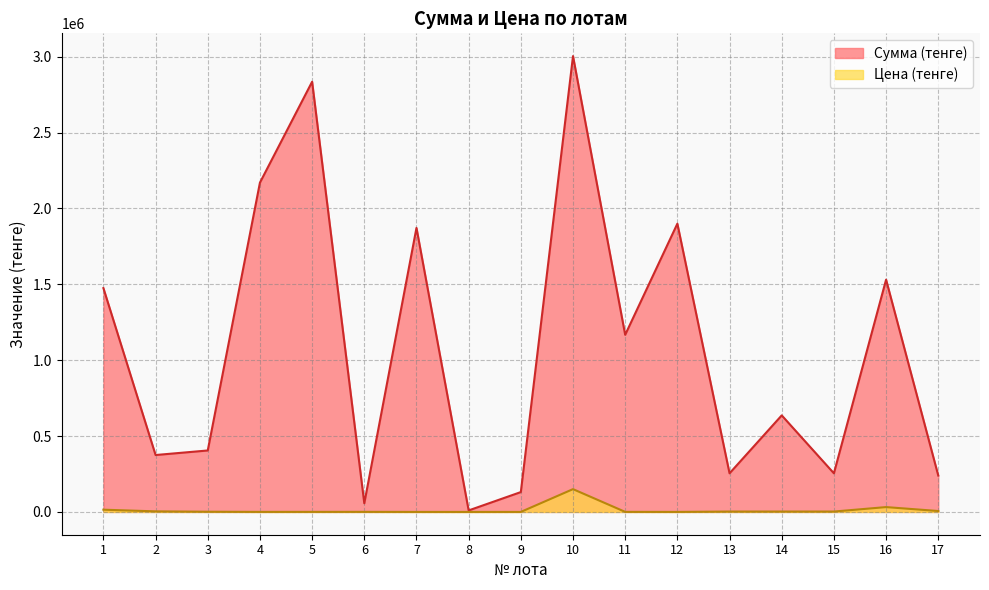

Between 3 and 10, which series saw the biggest shift?

Сумма (тенге)